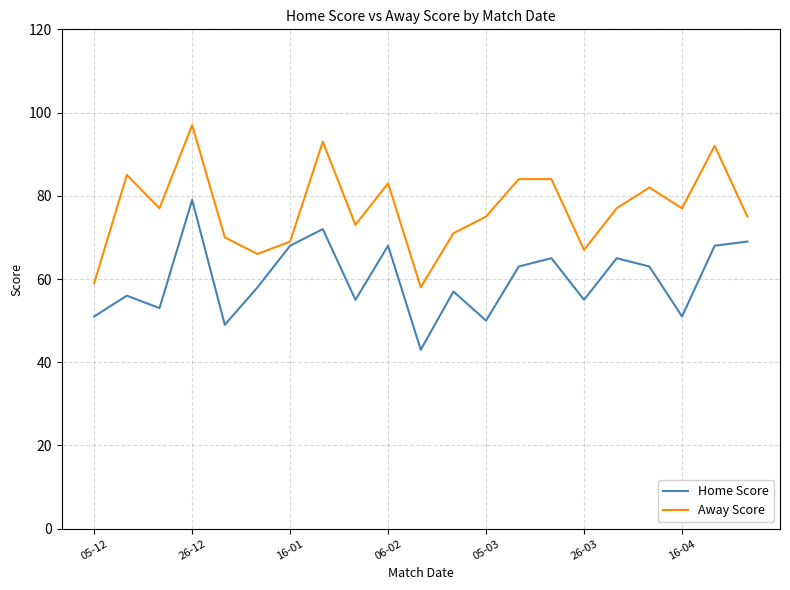

True or false: Home Score and Away Score intersect in this chart.

False